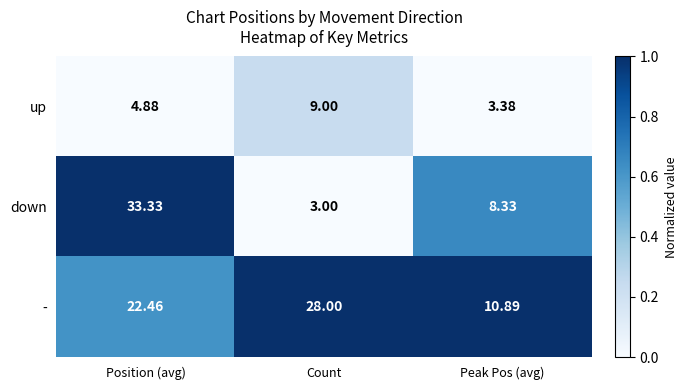

At which label does up first exceed 4?

Position (avg)